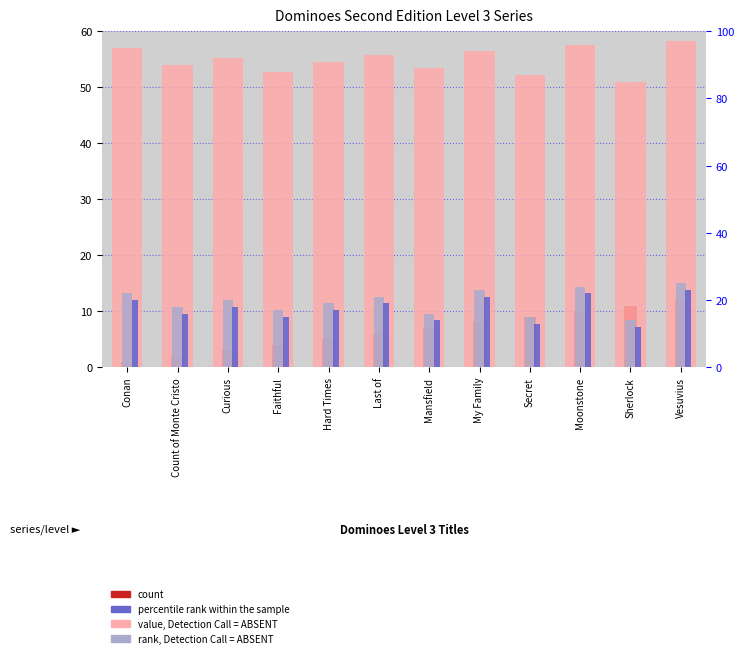

What value does the rank, Detection Call = ABSENT series have at Conan?

22